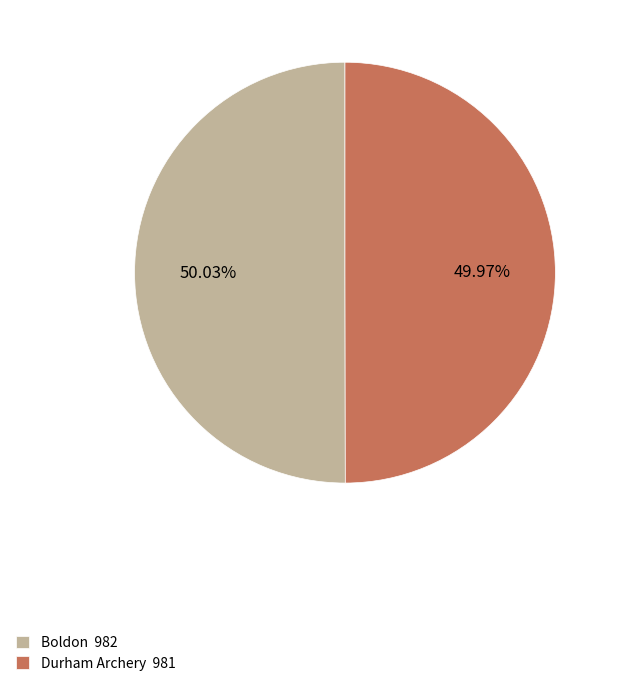

To the nearest percent, what is the combined percentage of Durham Archery and Boldon?

100%